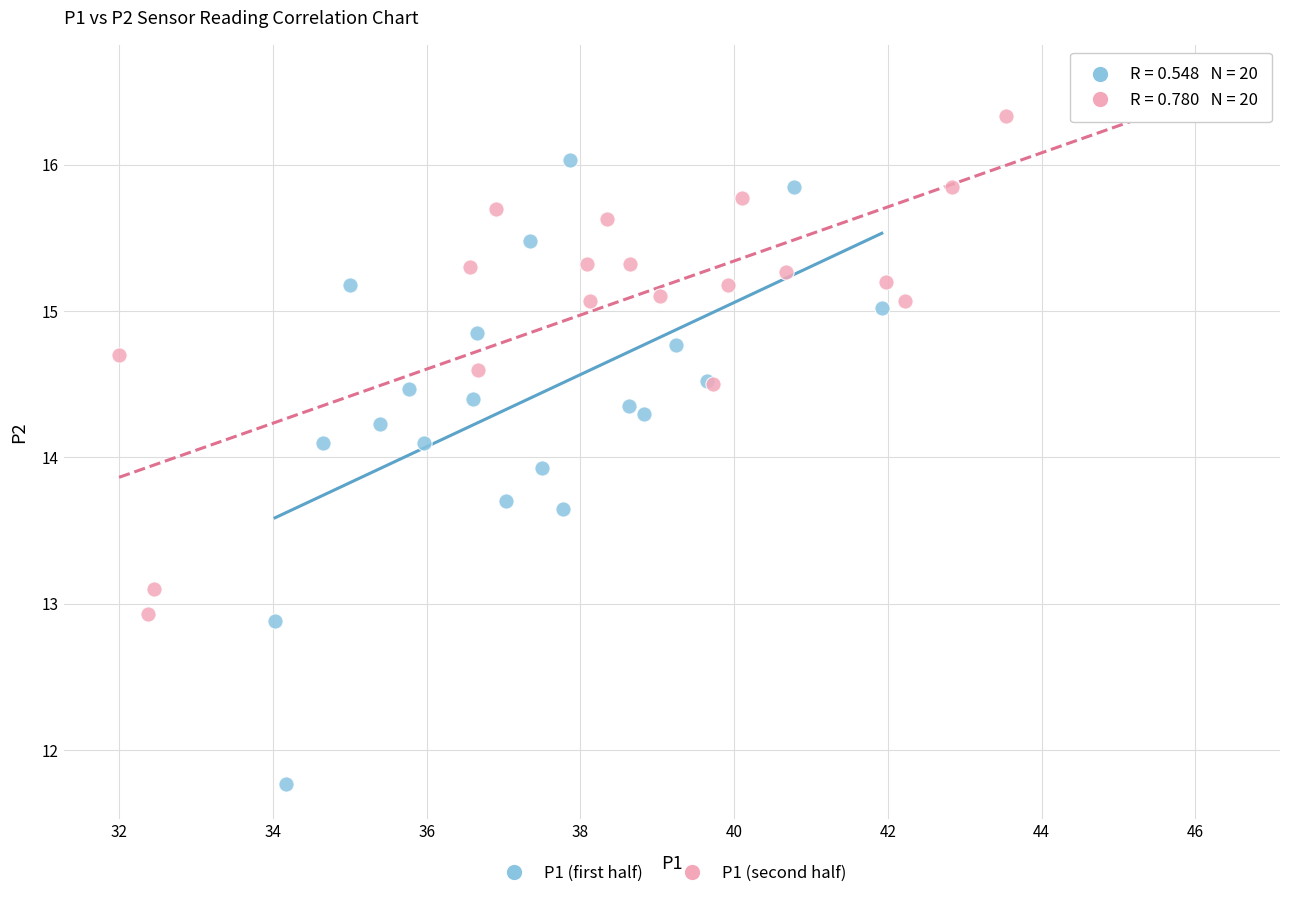

Which series contains the highest Y value?

P1 (second half)